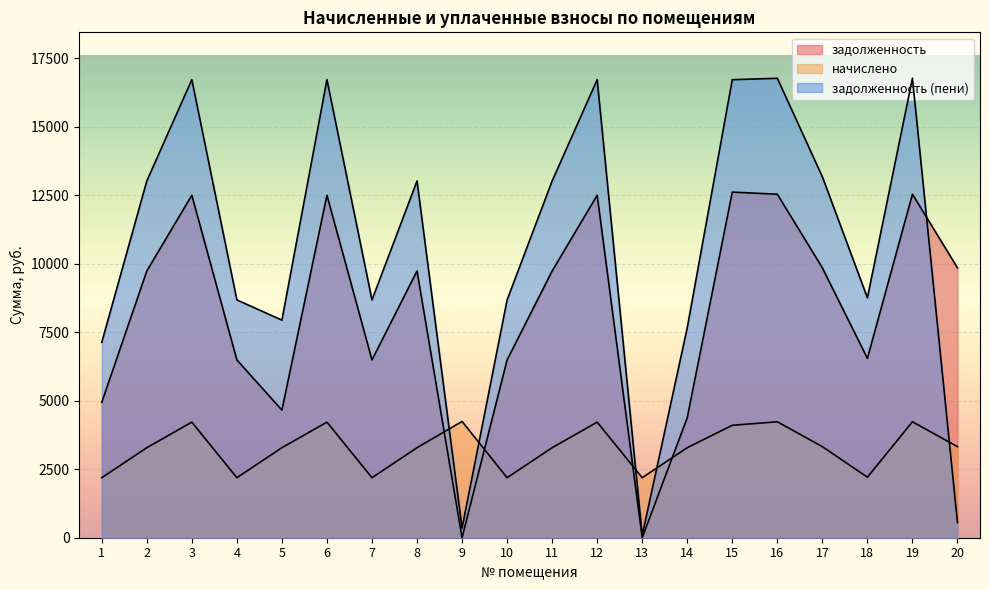

Rank the series by their average value, from lowest to highest.

начислено, задолженность, задолженность (пени)